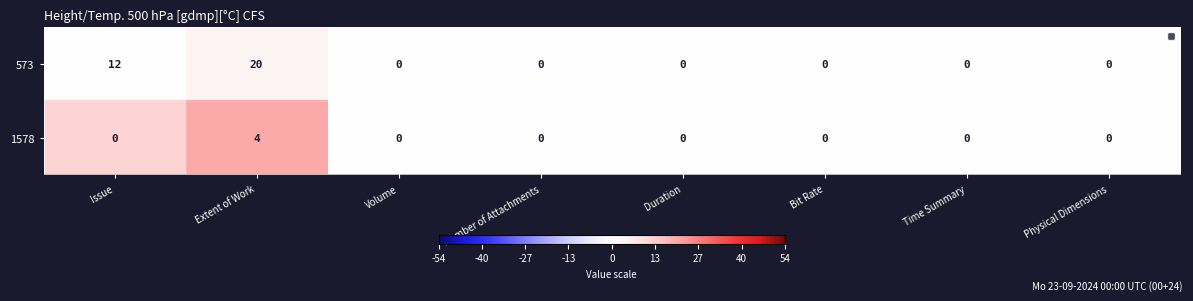

Rank the series by their maximum value, from highest to lowest.

573, 1578